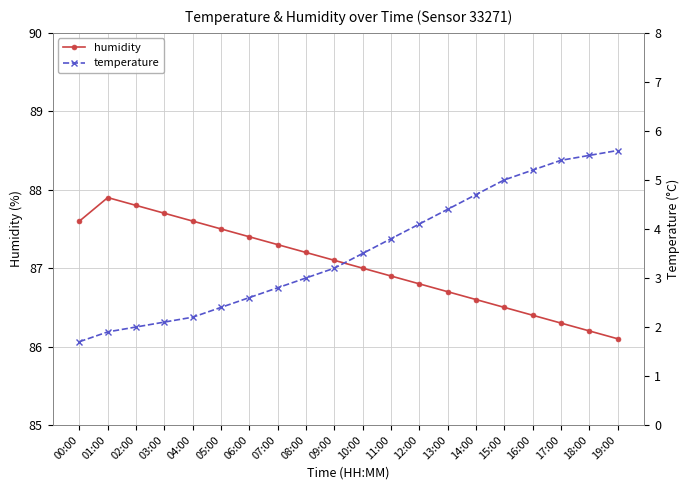

True or false: humidity and temperature intersect in this chart.

False